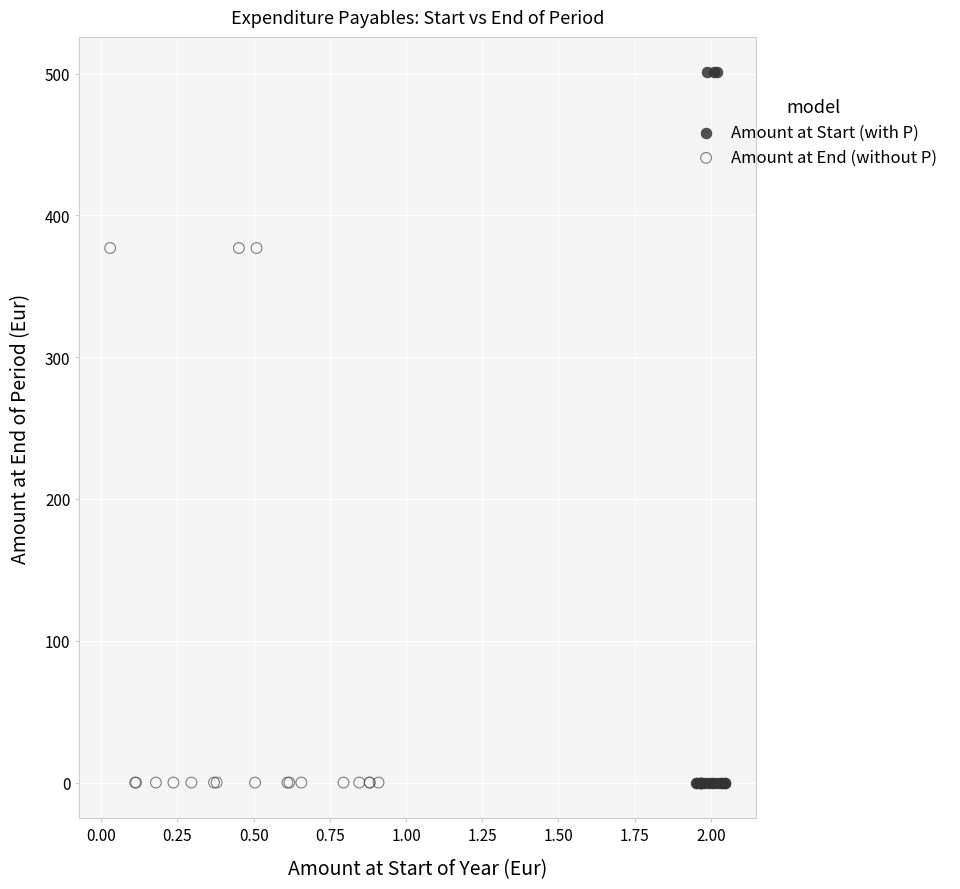

Which series contains the highest Y value?

Amount at Start (with P)